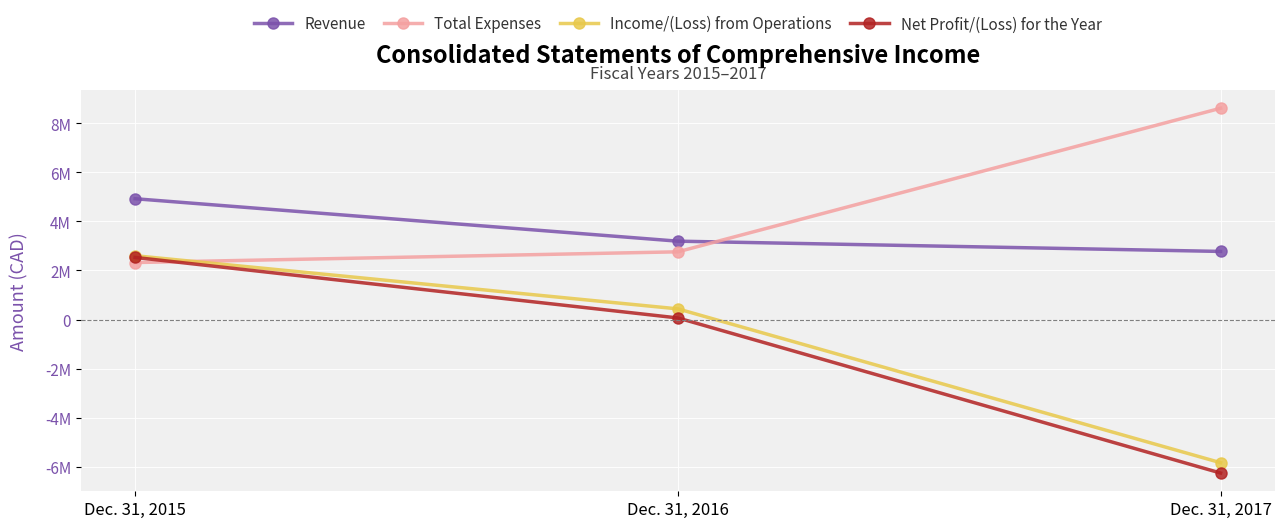

Which series has the largest total across all categories?

Total Expenses